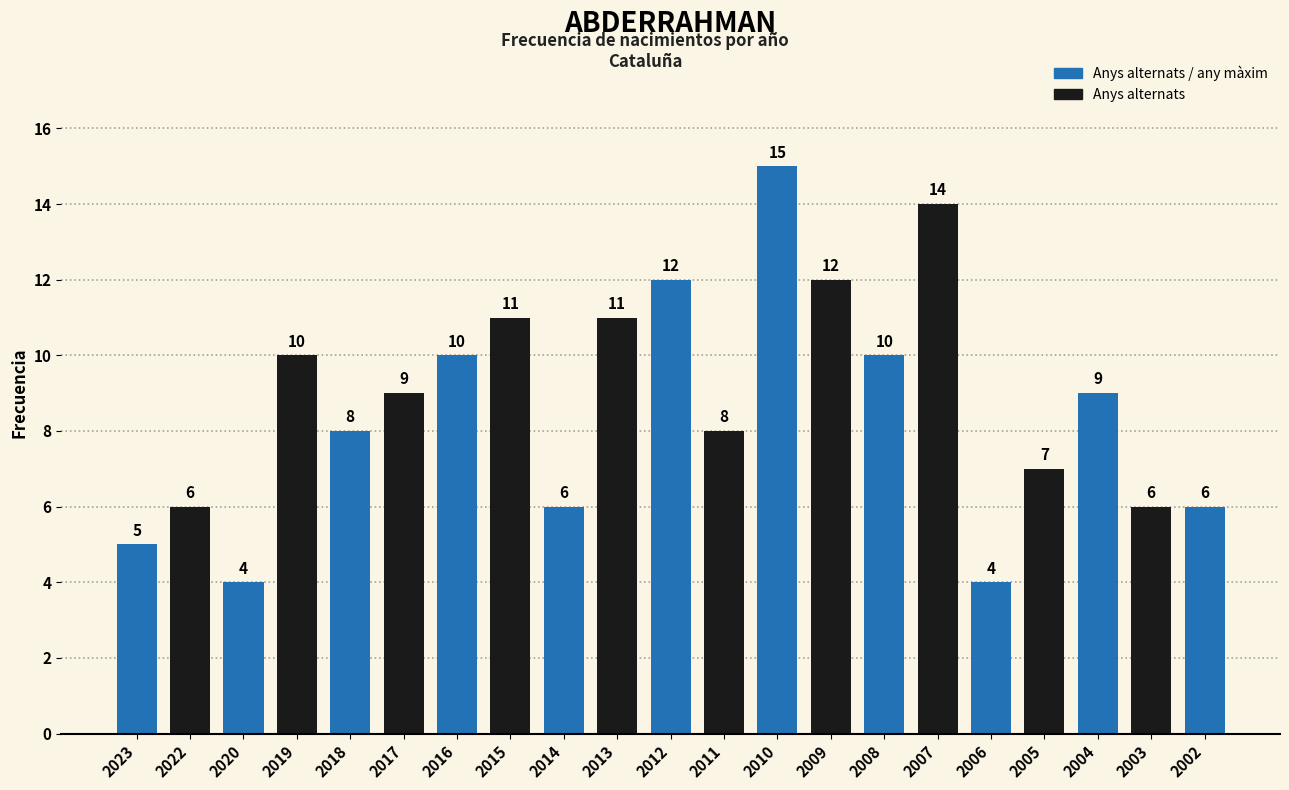

At which label does the data first exceed 9?

2019